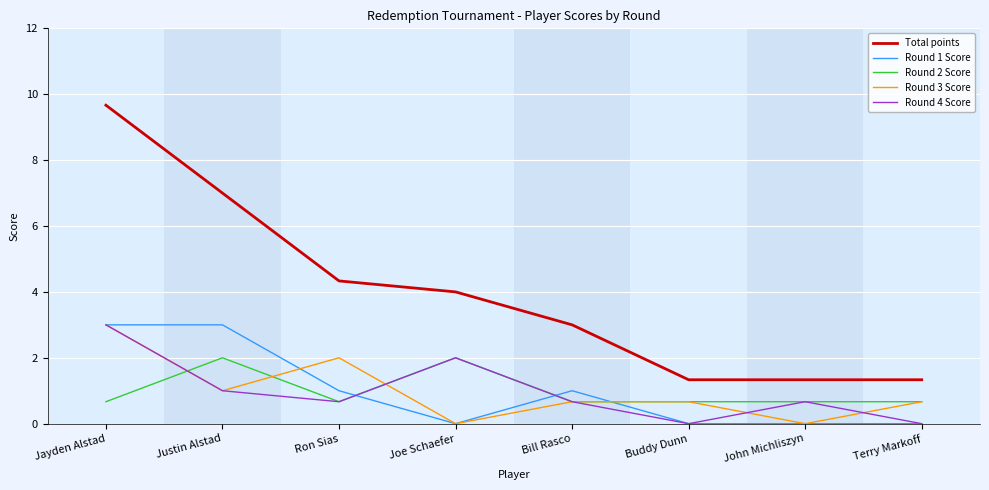

What position from the right is Jayden Alstad?

8